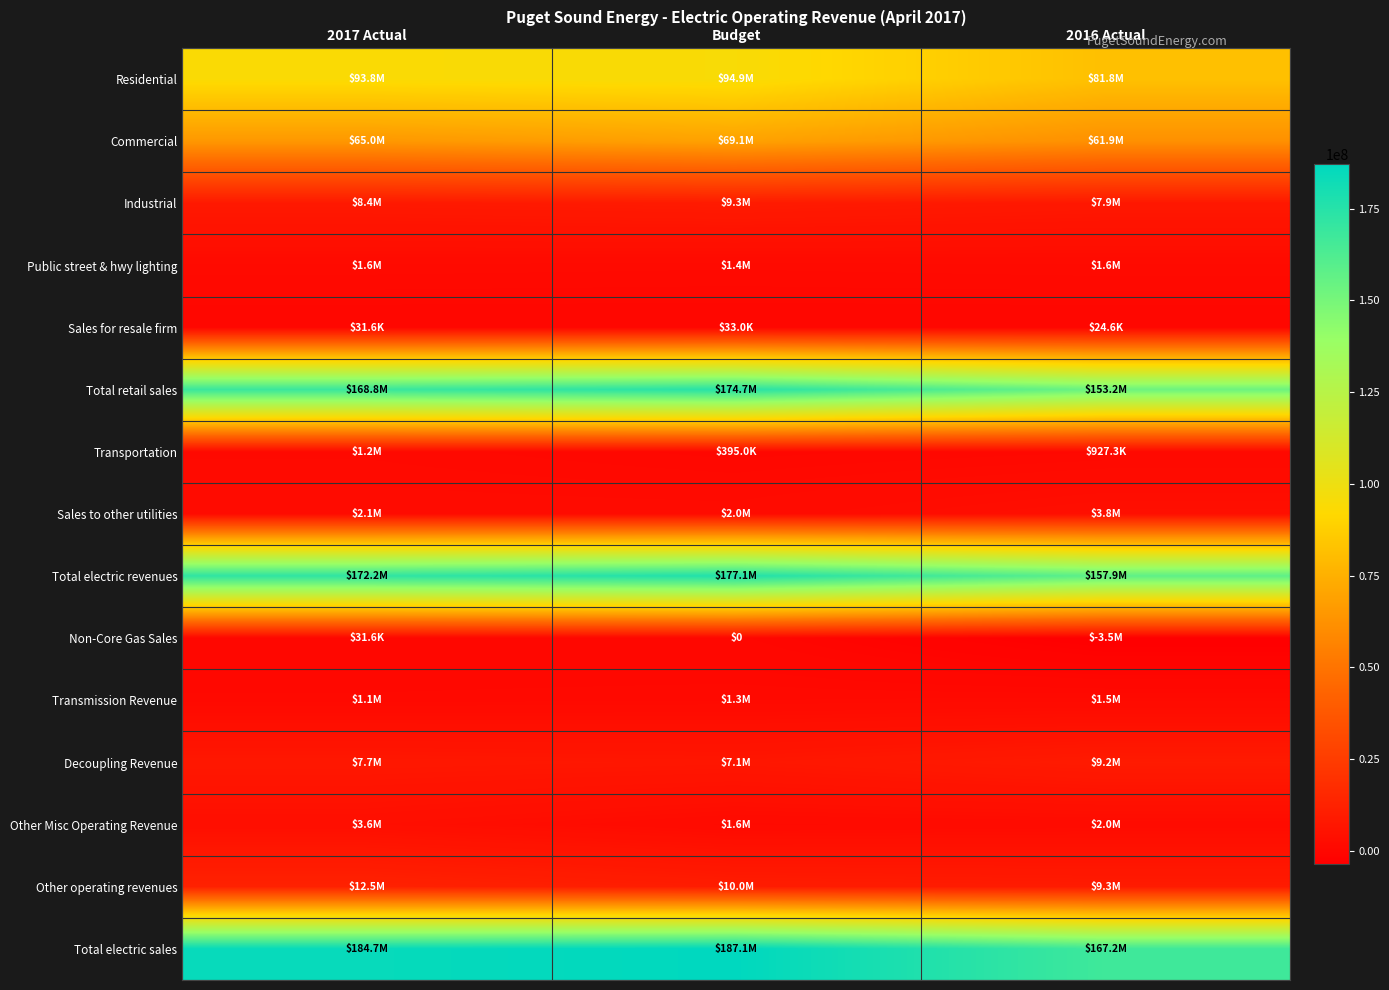

What is the maximum value shown in the chart?

187089000.0